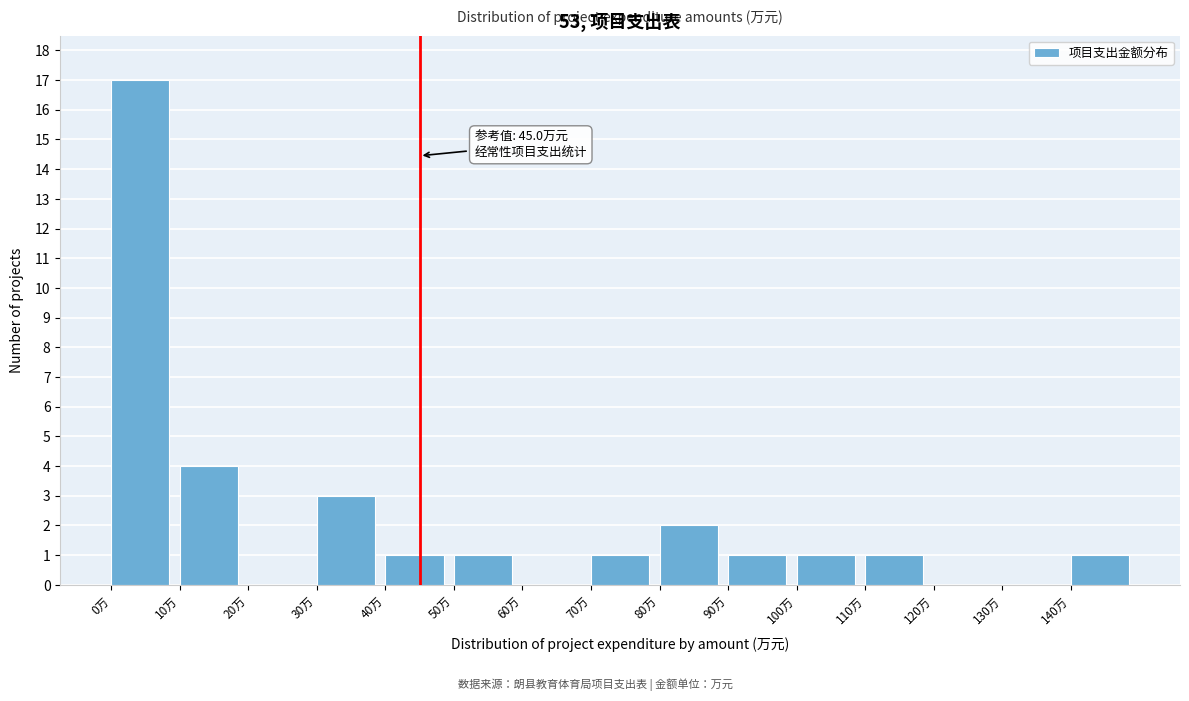

Over which range of the x-axis is the bar tallest?

0 to 10